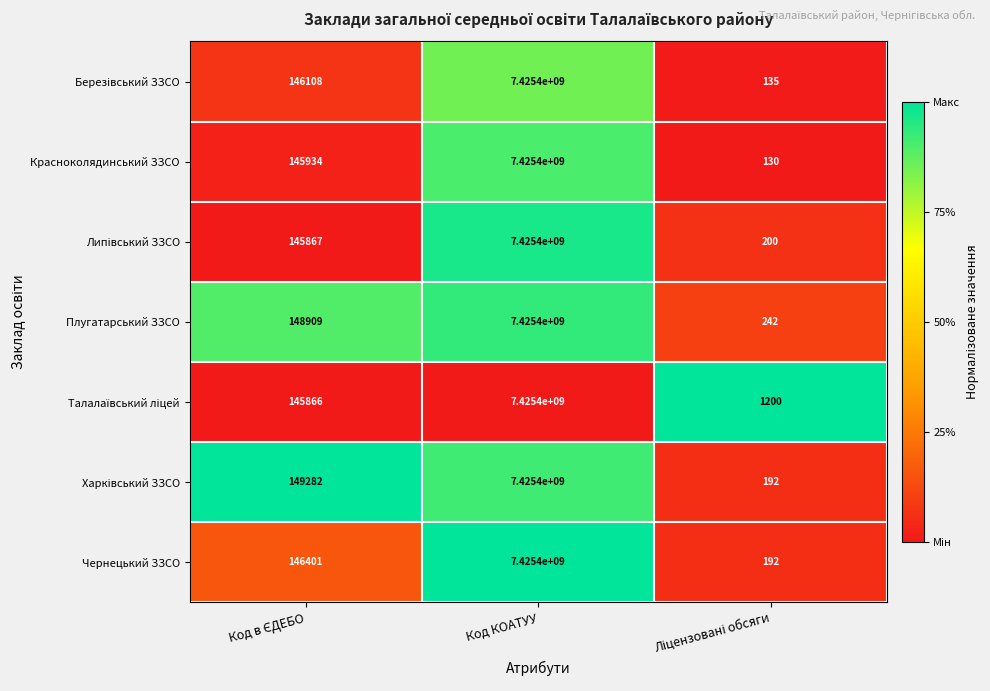

What is the approximate value of Красноколядинський ЗЗСО at Код КОАТУУ?

7425400000